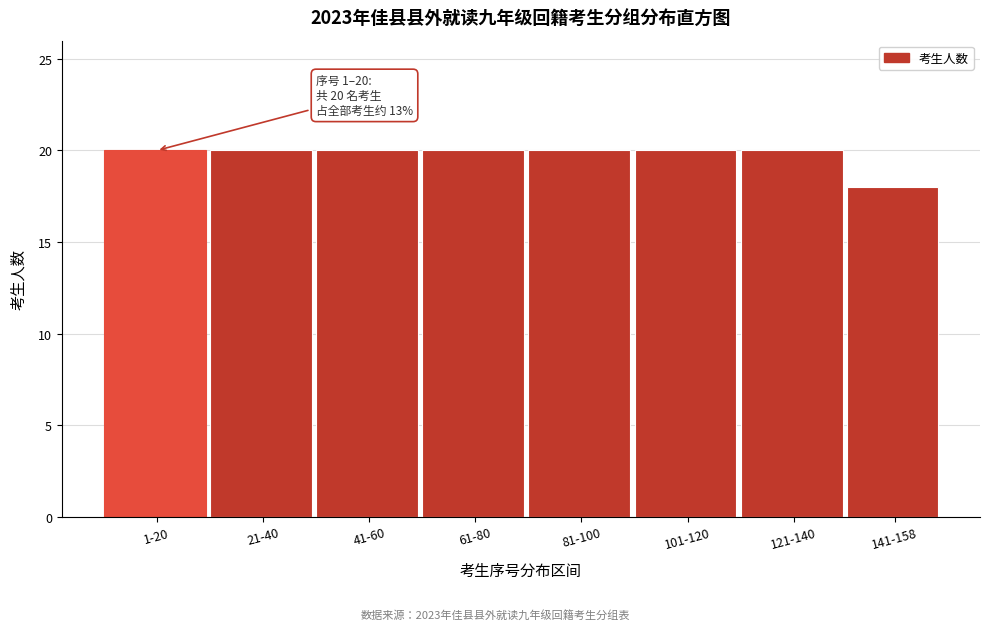

Reading left to right, list all the values displayed in this chart.

20	20	20	20	20	20	20	18